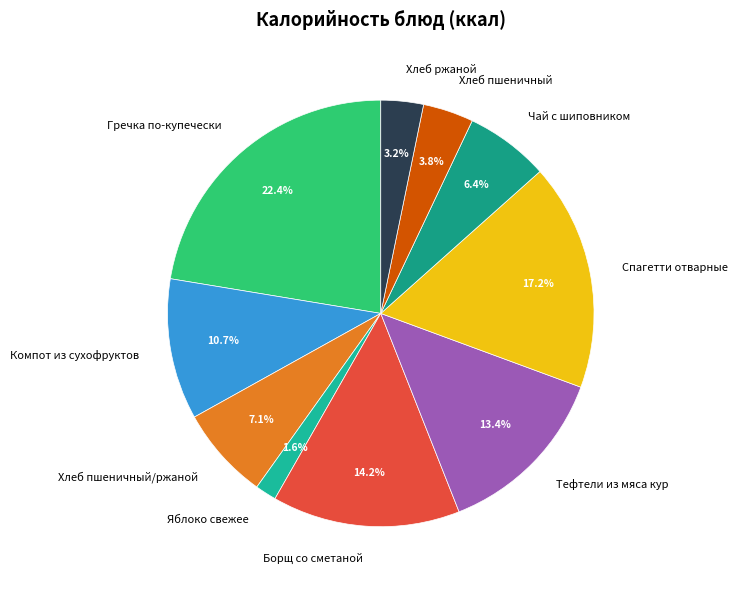

What is the largest slice in the pie chart?

Гречка по-купечески